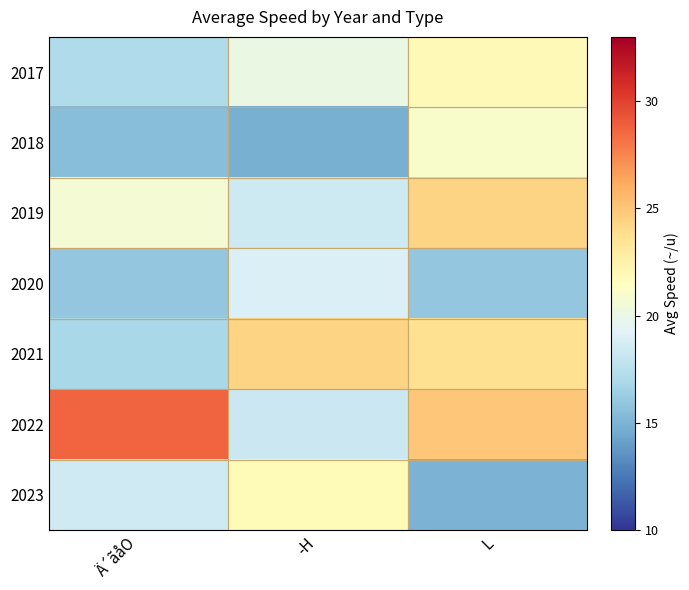

What is the total value across all series at L?

146.9